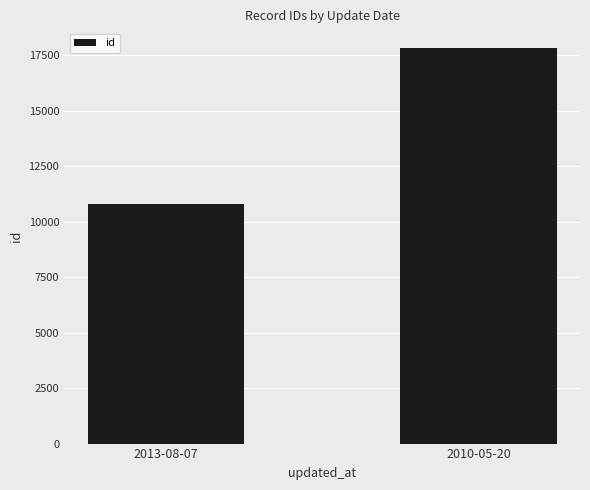

How many categories are shown in the chart?

2